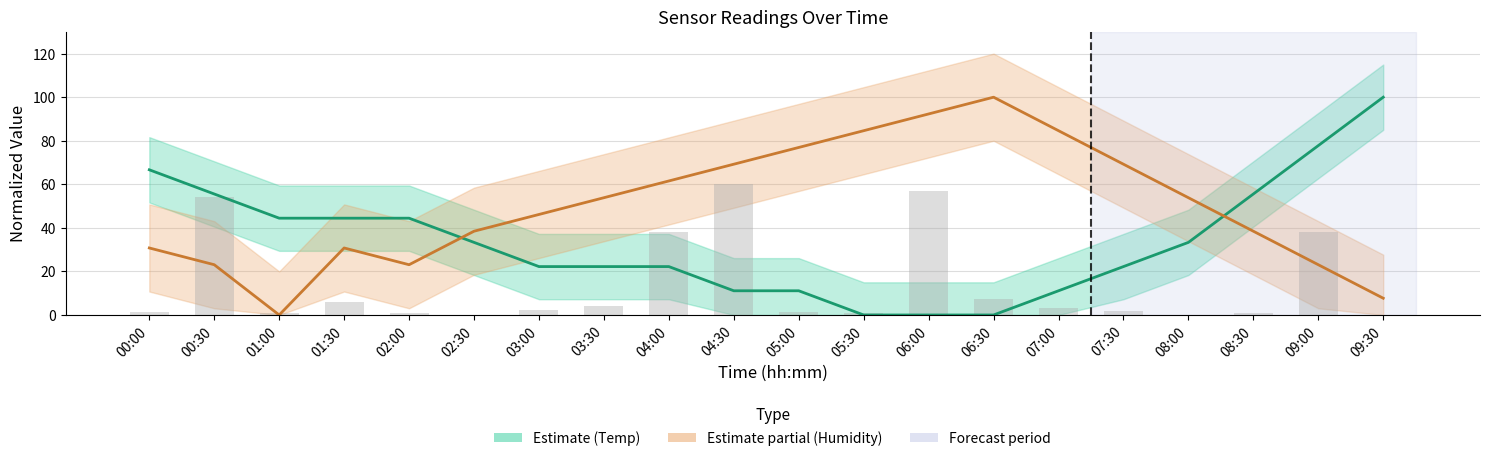

What is the value of the Temperature bar at the 2nd from the left?

55.6